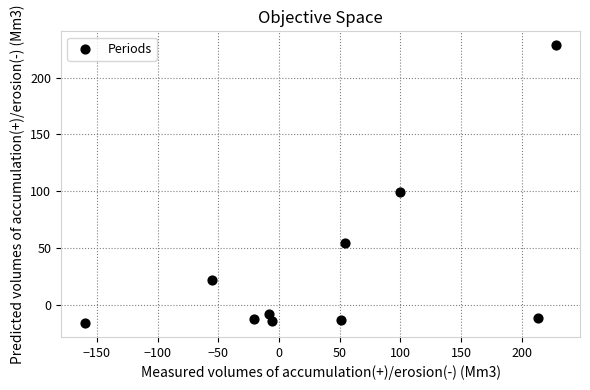

What Y value in the scatter plot is closest to 106?

99.5